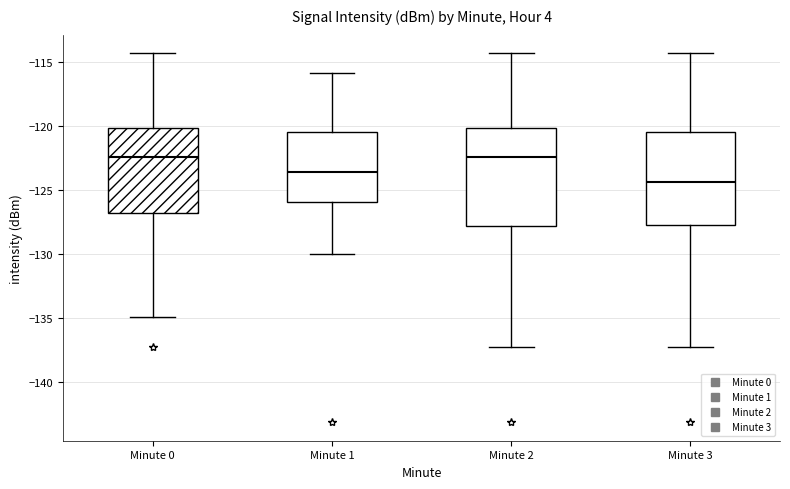

Reading left to right, transcribe this box plot: for each box, give where its median line is, the range the box spans, and where its two whiskers end, as read against the y-axis. The values are not printed on the chart, so give them approximately, as read against the axis.

Minute 0: median -122.5, box -127.0 to -120.0, whiskers -135.0 to -114.5
Minute 1: median -123.5, box -126.0 to -120.5, whiskers -130.0 to -116.0
Minute 2: median -122.5, box -128.0 to -120.0, whiskers -137.5 to -114.5
Minute 3: median -124.5, box -127.5 to -120.5, whiskers -137.5 to -114.5